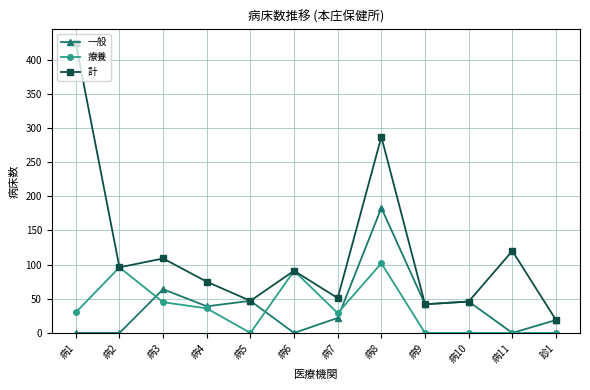

Is the value of 療養 at 病2 greater than the value of 計 at 病3?

No